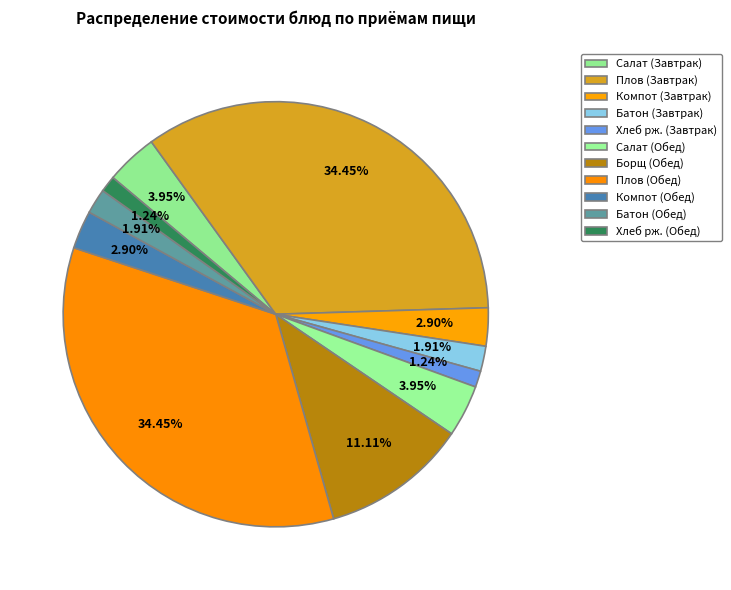

How many slices are in this pie chart?

11